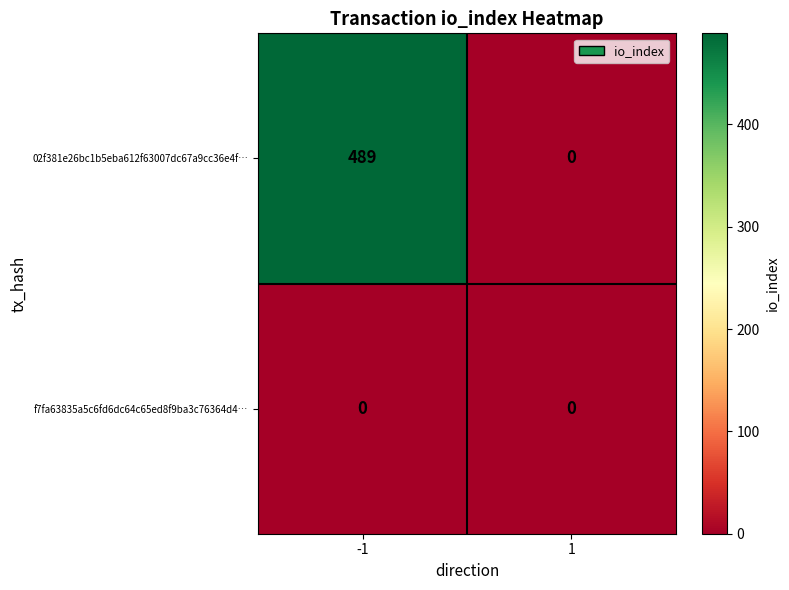

How many values in the 02f381e26bc1b5eba612f63007dc67a9cc36e4f… series are below 489?

1